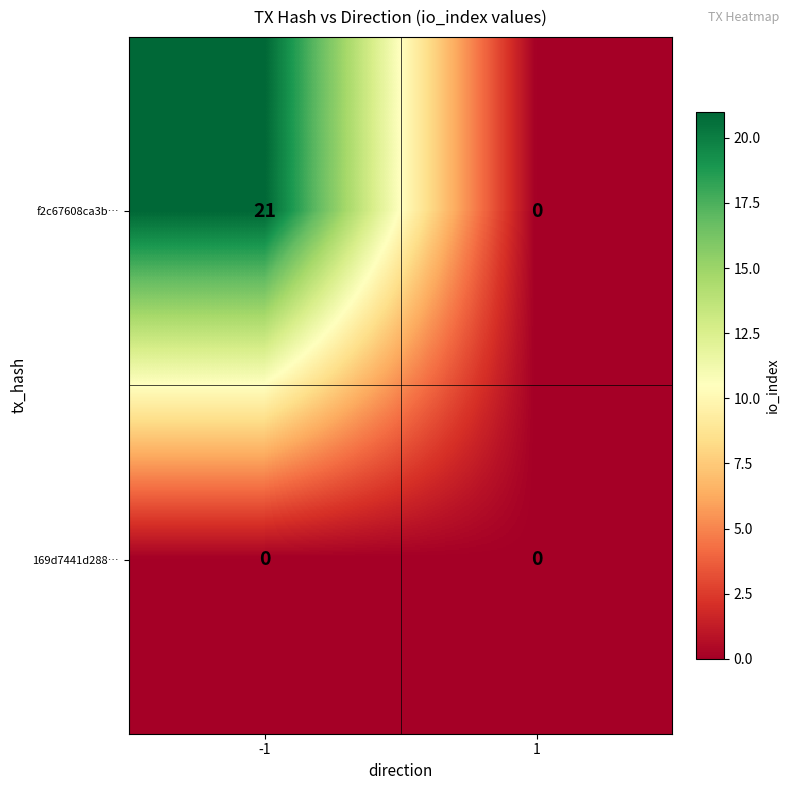

What is the difference between the maximum and minimum values in the f2c67608ca3b… series?

21